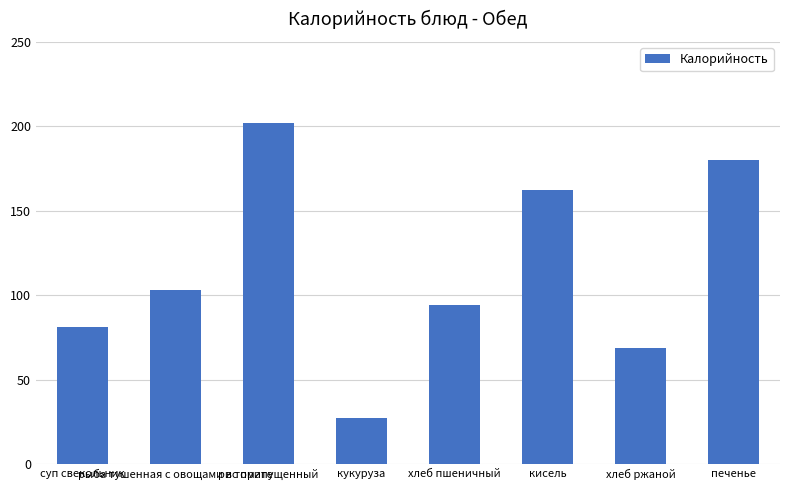

Read the value at хлеб пшеничный.

93.9